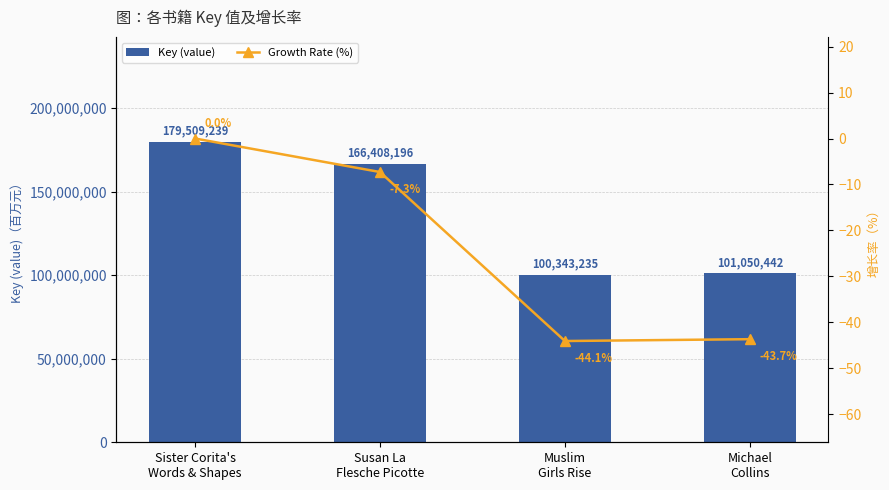

Rank the series by their maximum value, from highest to lowest.

Key (value), Growth Rate (%)